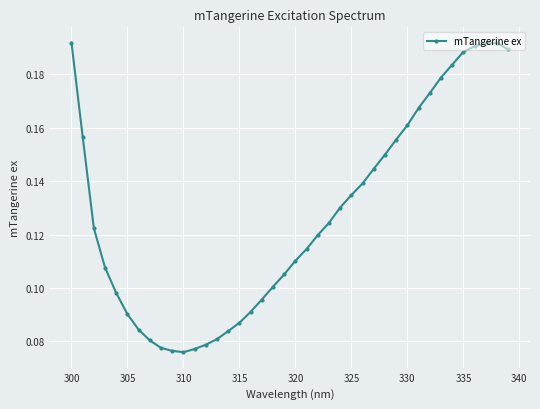

Count the values in the range 0 to 1.

40